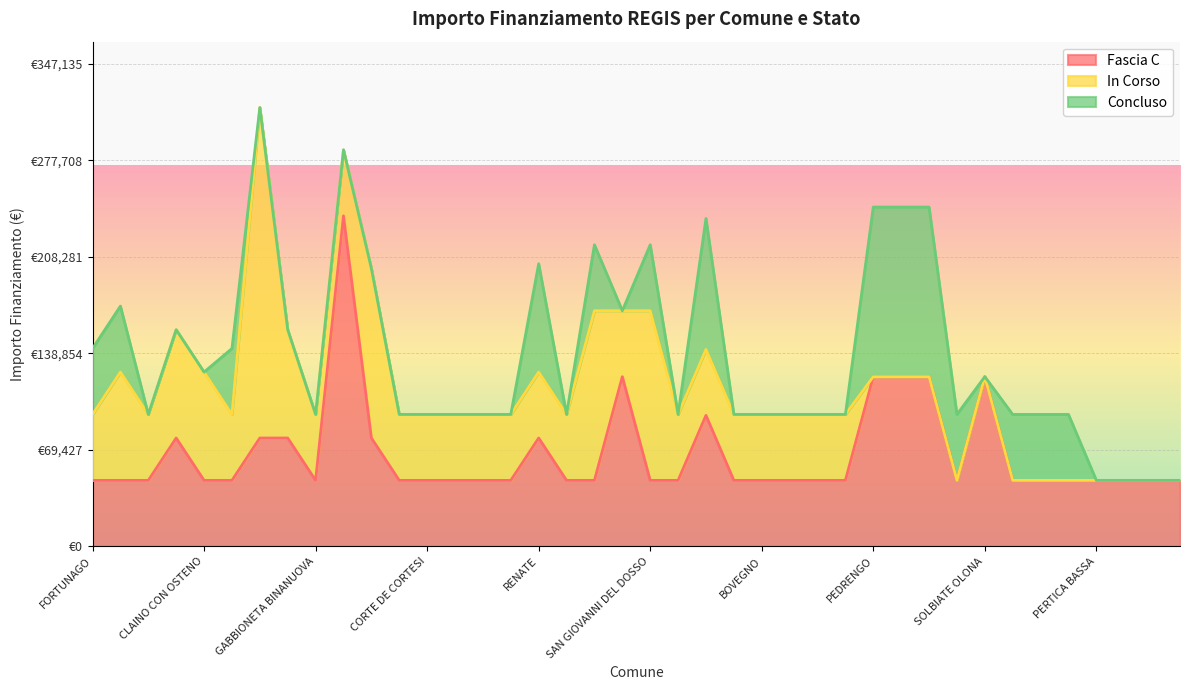

True or false: Fascia C and Concluso intersect in this chart.

False